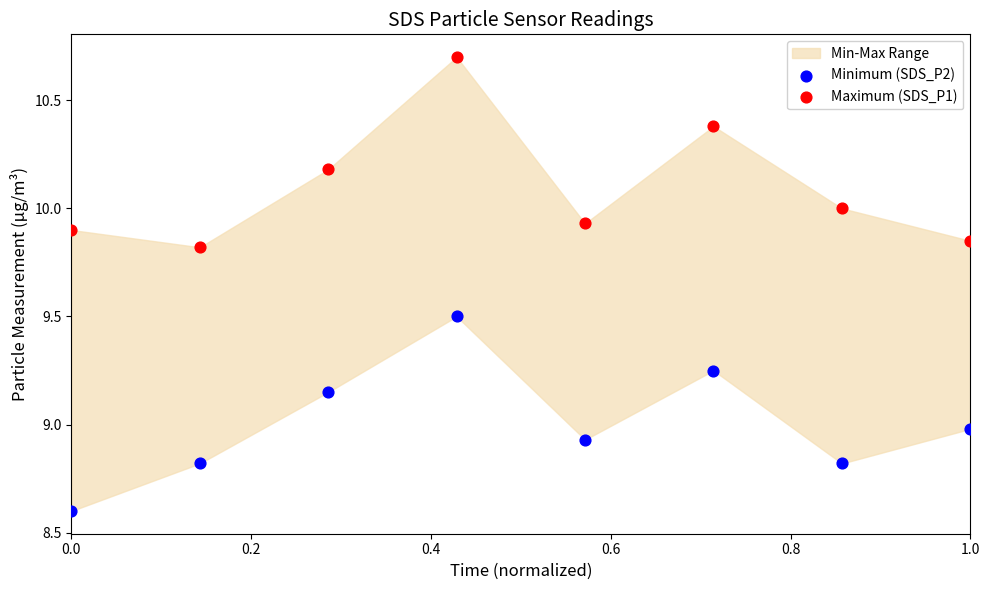

Which series contains the highest Y value?

Maximum (SDS_P1)